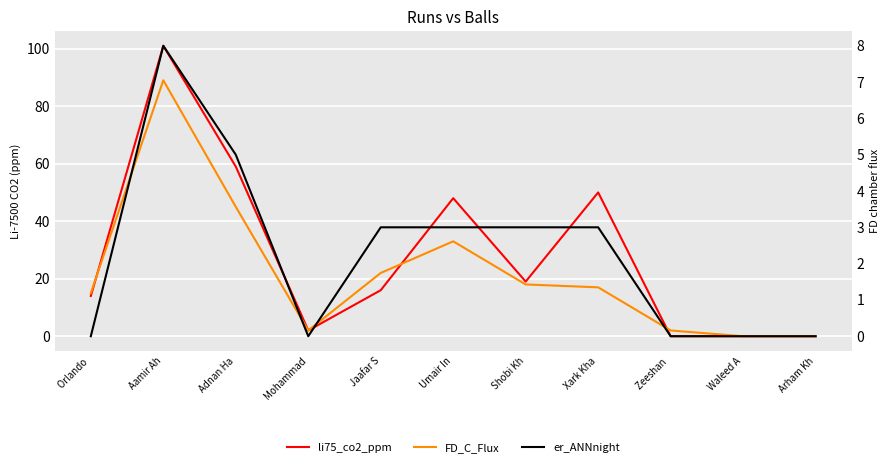

True or false: er_ANNnight and FD_C_Flux cross at least once.

False